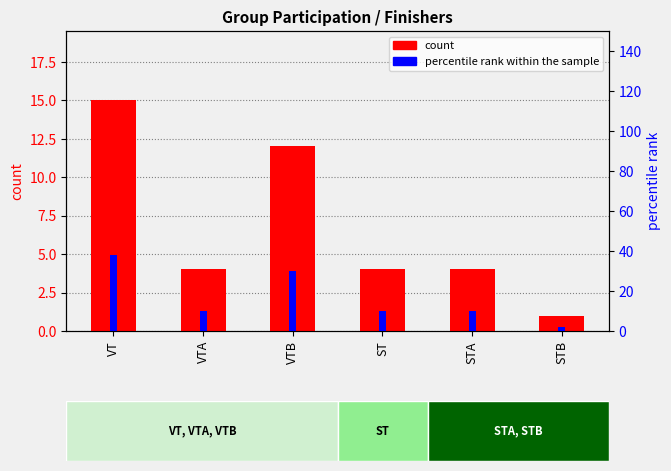

List the series in order of their overall mean, lowest first.

count, percentile rank within the sample